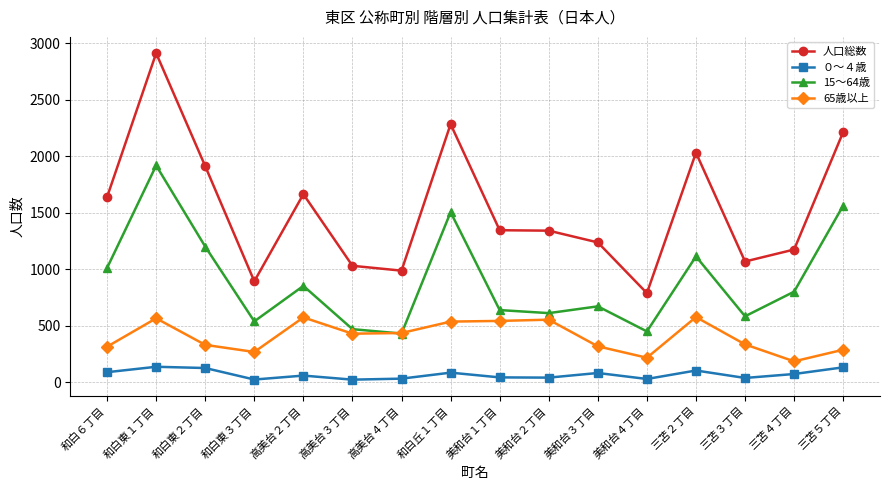

True or false: 15～64歳 has more than 1 points higher than both neighbors.

True